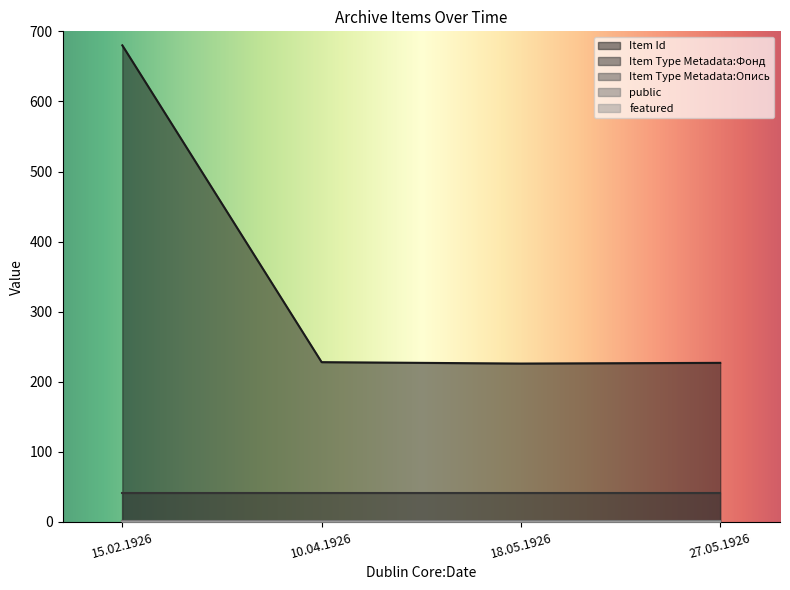

True or false: Item Type Metadata:Фонд has more than 0 interior local peaks.

False